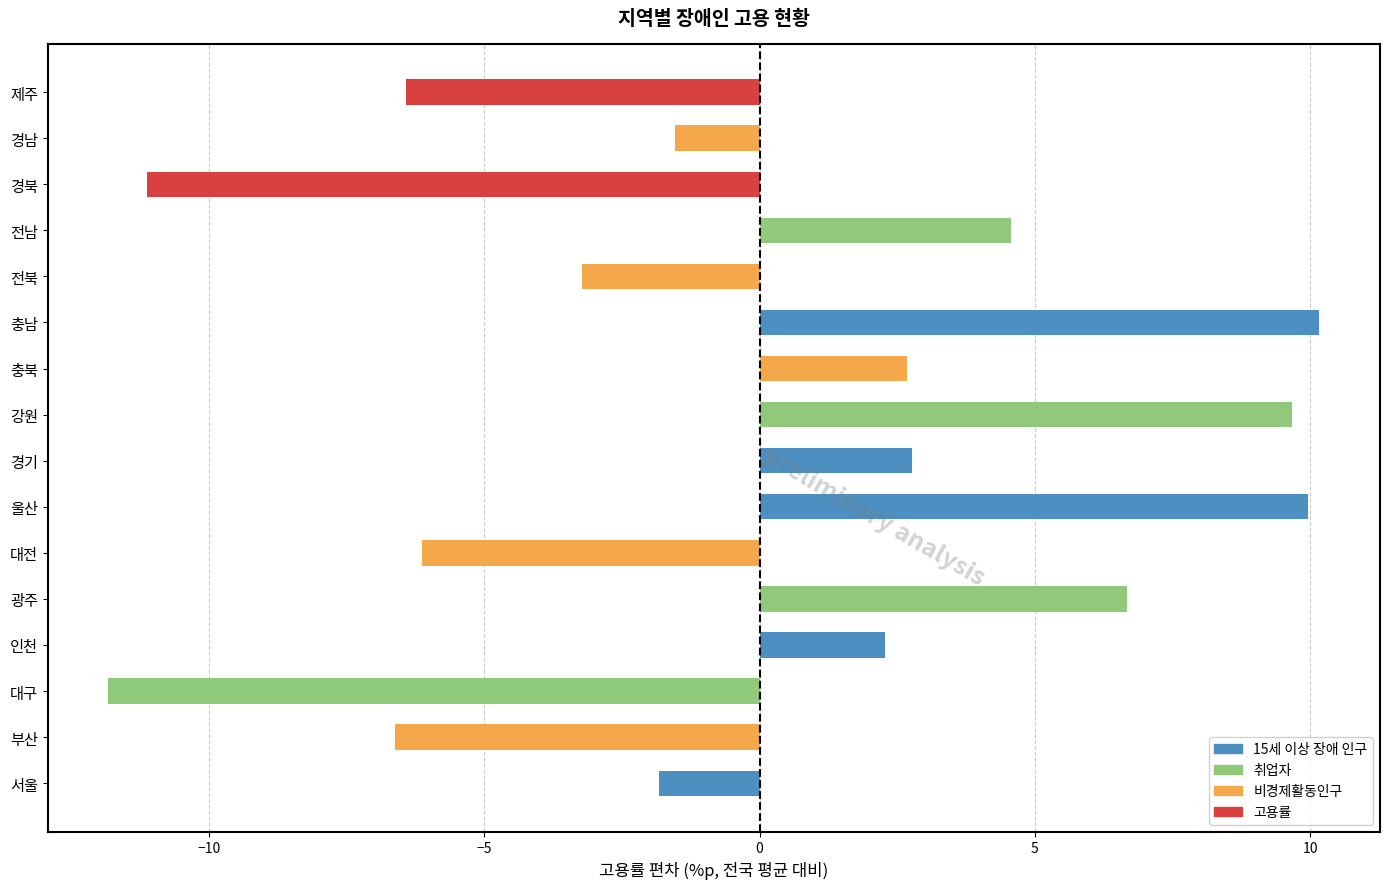

How many bars are there in total?

16